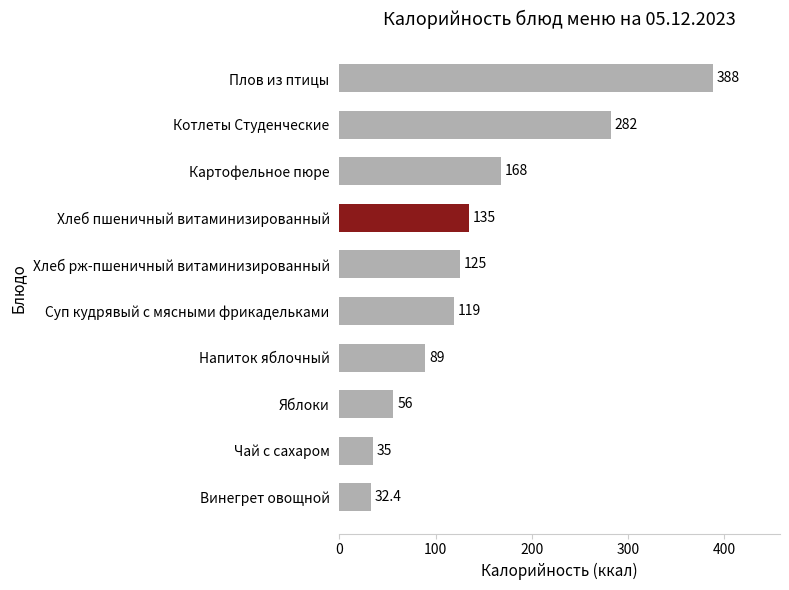

What is the difference between the maximum and minimum values?

355.6